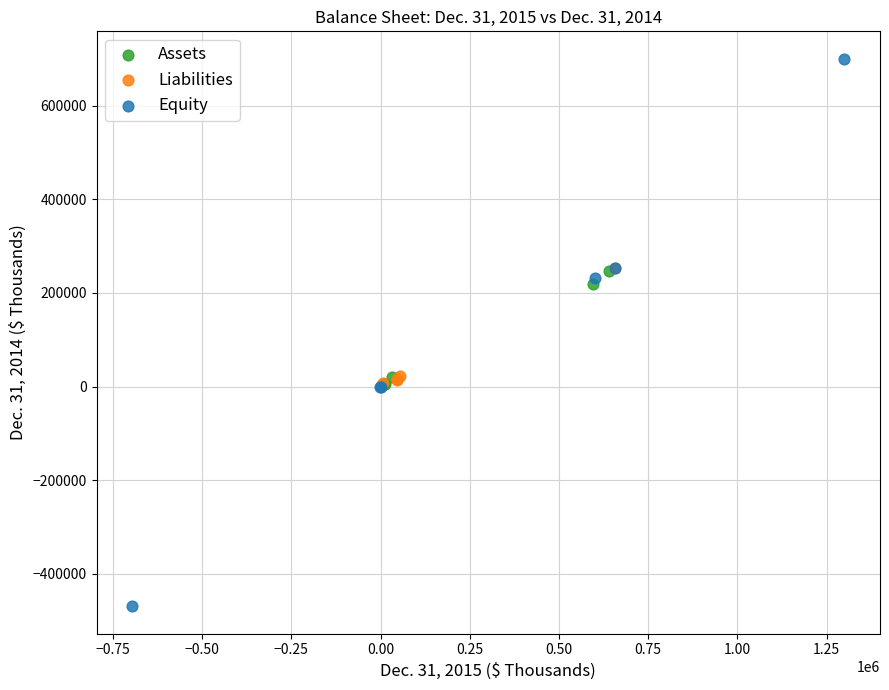

What are all the series names shown in the legend?

Assets, Liabilities, Equity